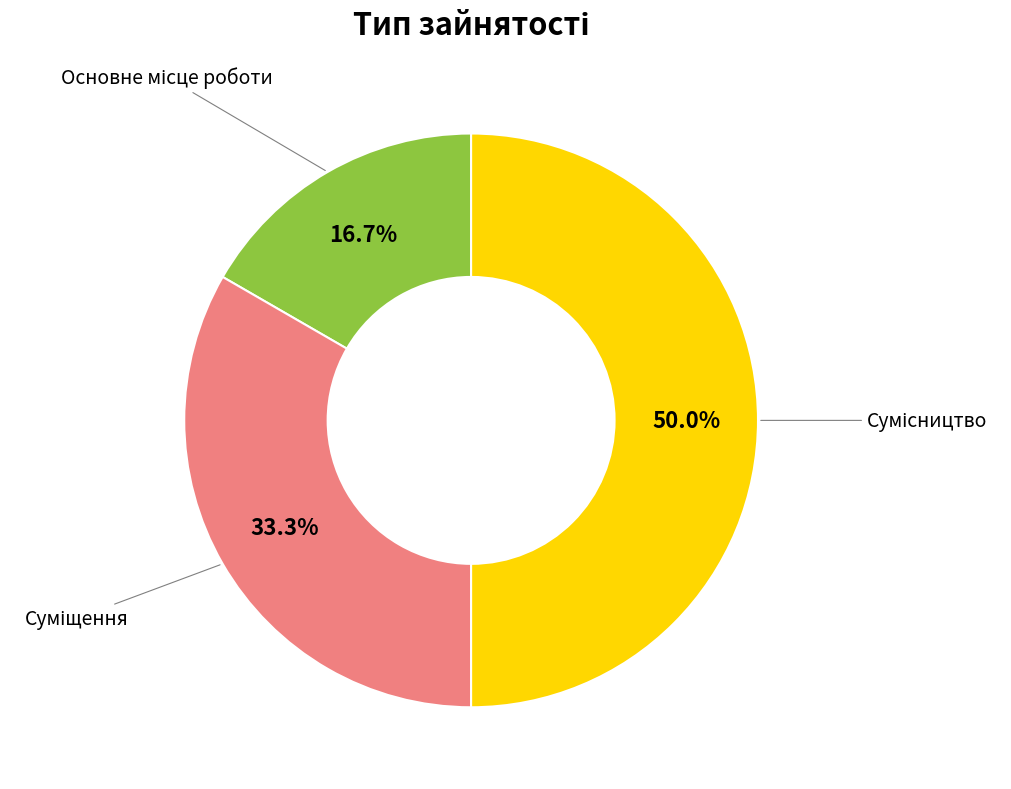

Is it true that Суміщення is 33% of the pie?

True